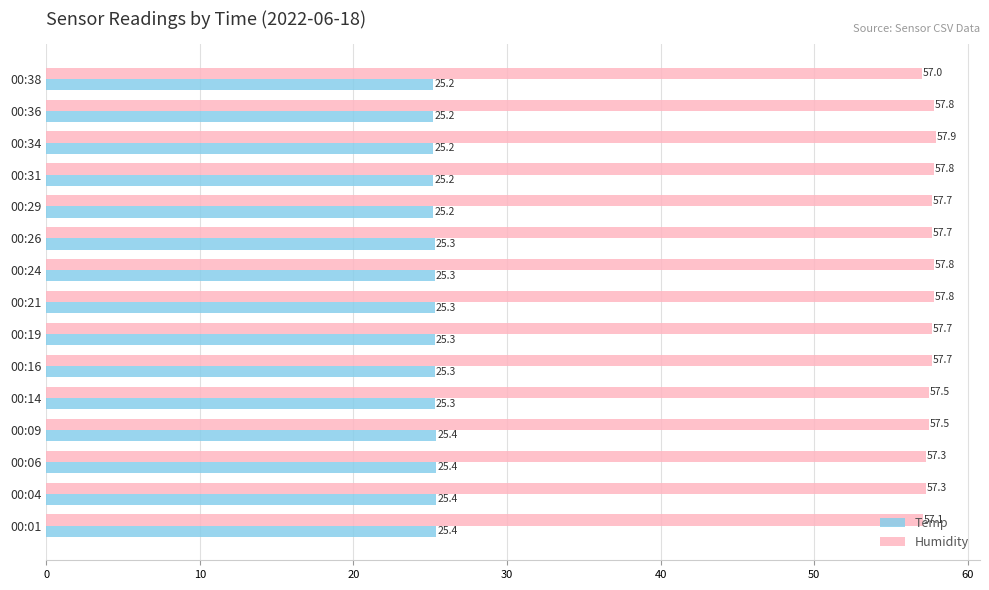

What is the maximum value shown in the chart?

57.9